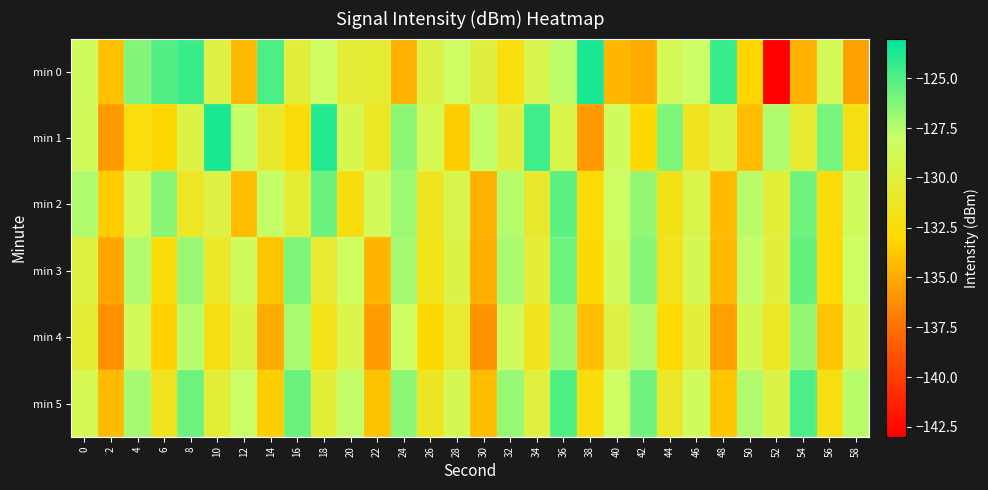

At how many categories does at least one series exceed -134?

30